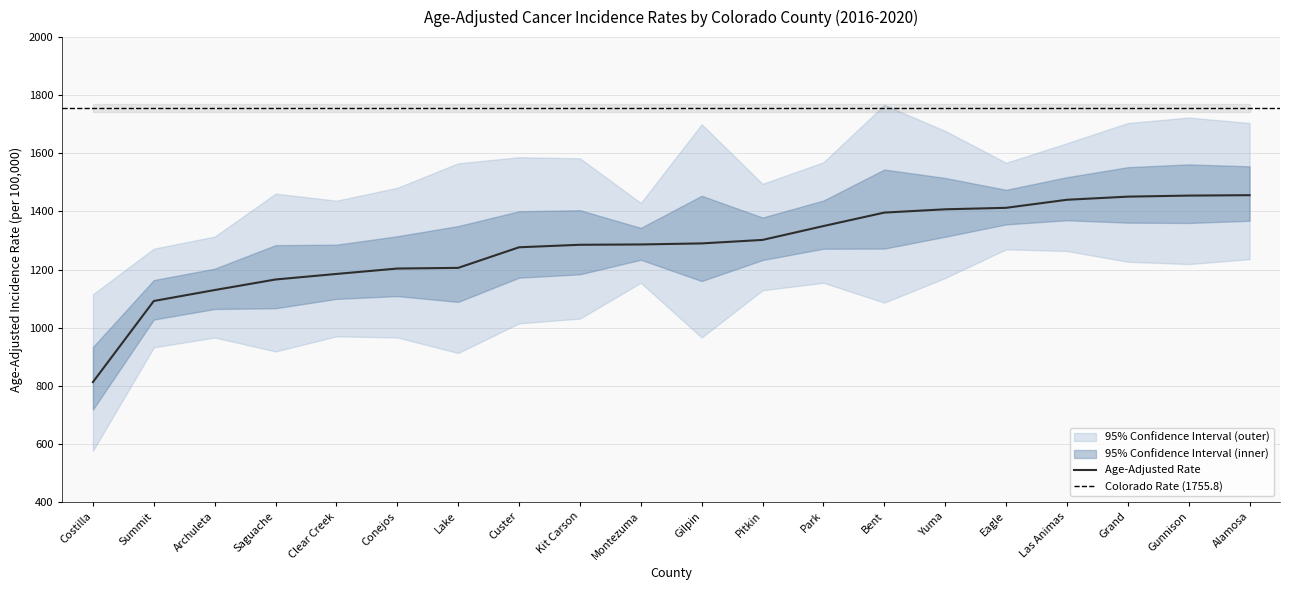

What is the maximum value for Age-Adjusted Rate?

1455.9